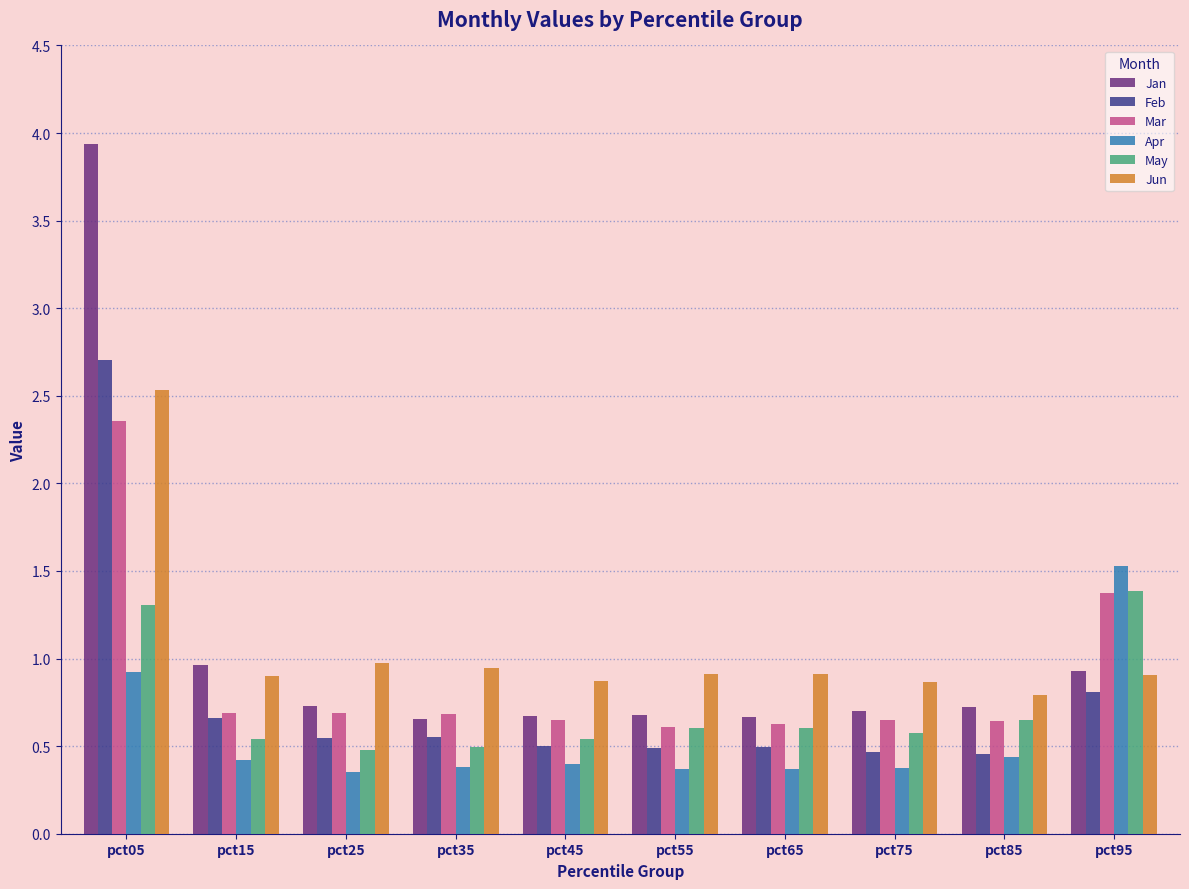

What are all the series names shown in the legend?

Jan, Feb, Mar, Apr, May, Jun